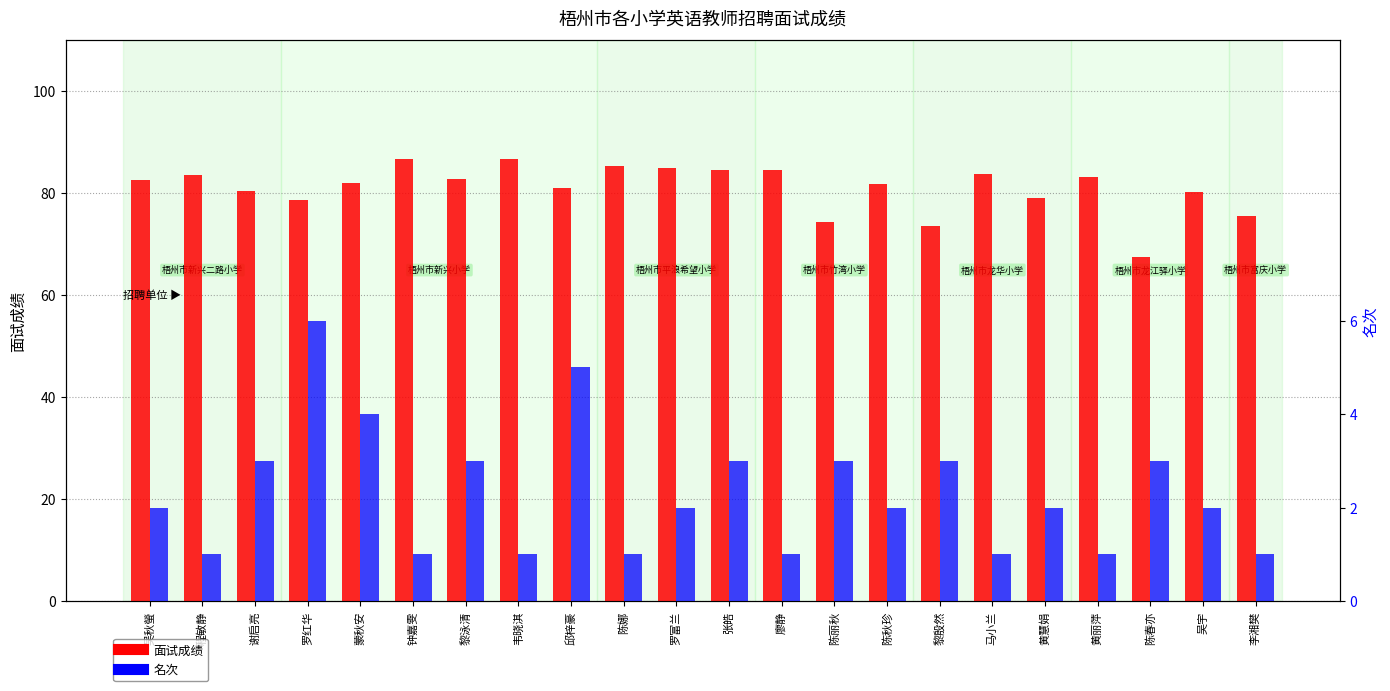

What is the value of the 名次 bar at the 21st from the left?

2.0